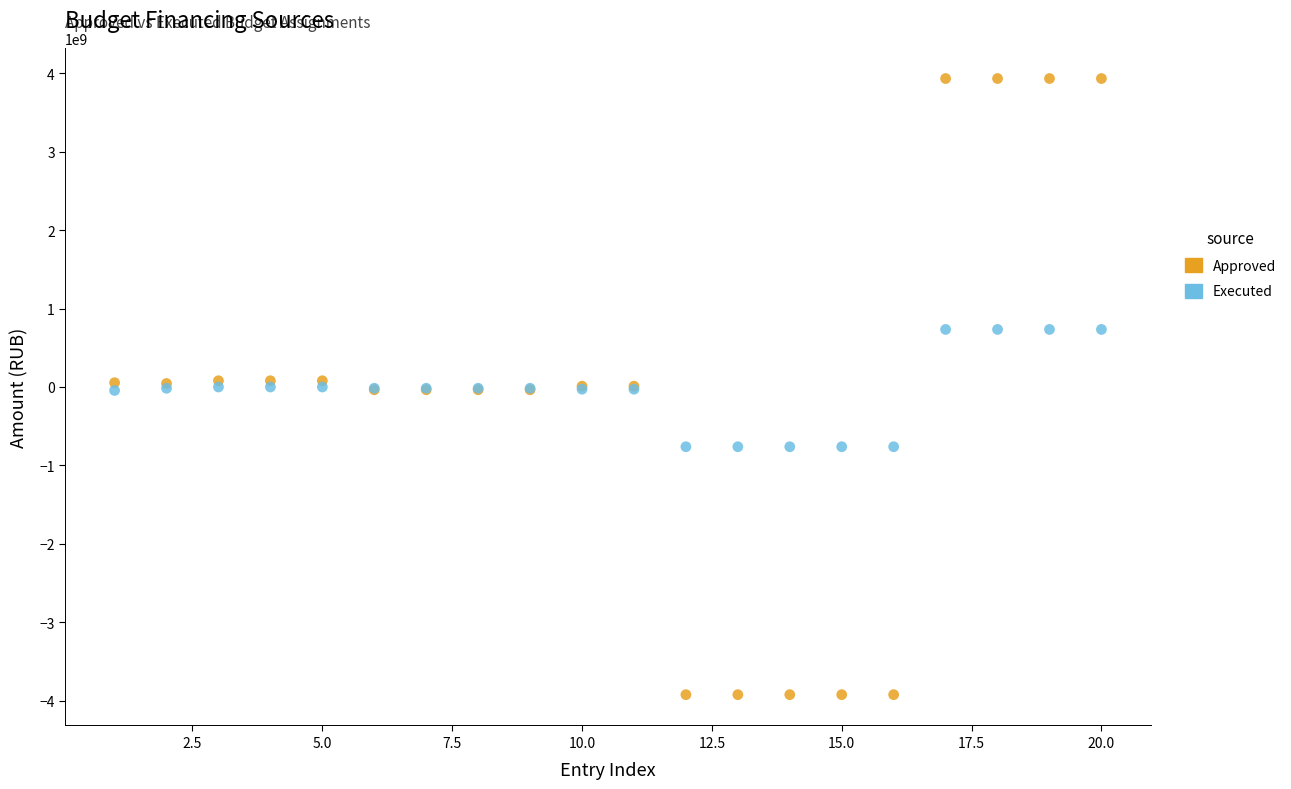

Which series contains the lowest Y value?

Approved